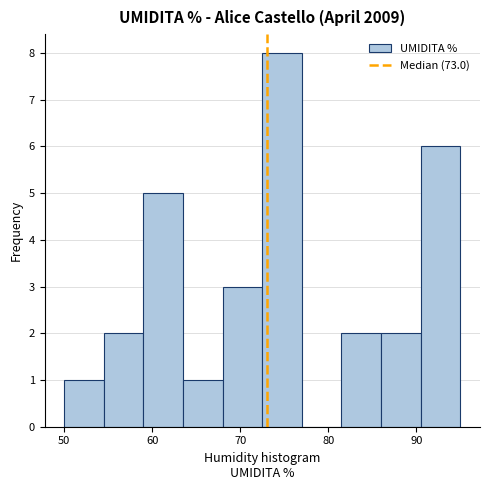

Reading left to right, list every bar in this chart as the range it spans on the x-axis followed by its height. Neither the bar edges nor the heights are printed on the chart, so give them approximately, as read against the axes.

50.0 to 54.5: 1
54.5 to 59.0: 2
59.0 to 63.5: 5
63.5 to 68.0: 1
68.0 to 72.5: 3
72.5 to 77.0: 8
77.0 to 81.5: 0
81.5 to 86.0: 2
86.0 to 90.5: 2
90.5 to 95.0: 6